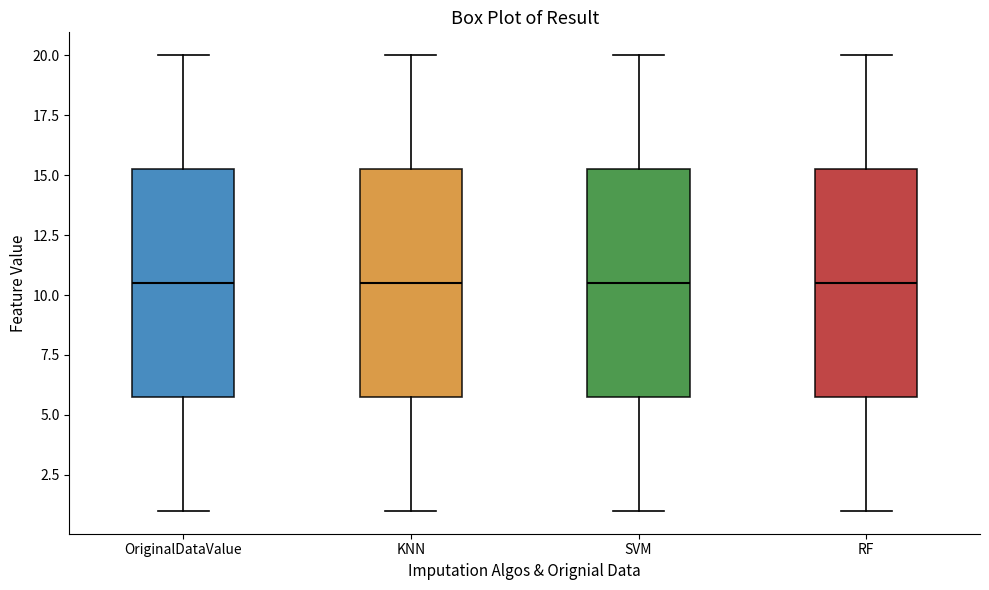

Where is the lower edge of the box for SVM on the y-axis? The values are not printed on the chart, so give them approximately, as read against the axis.

6.0